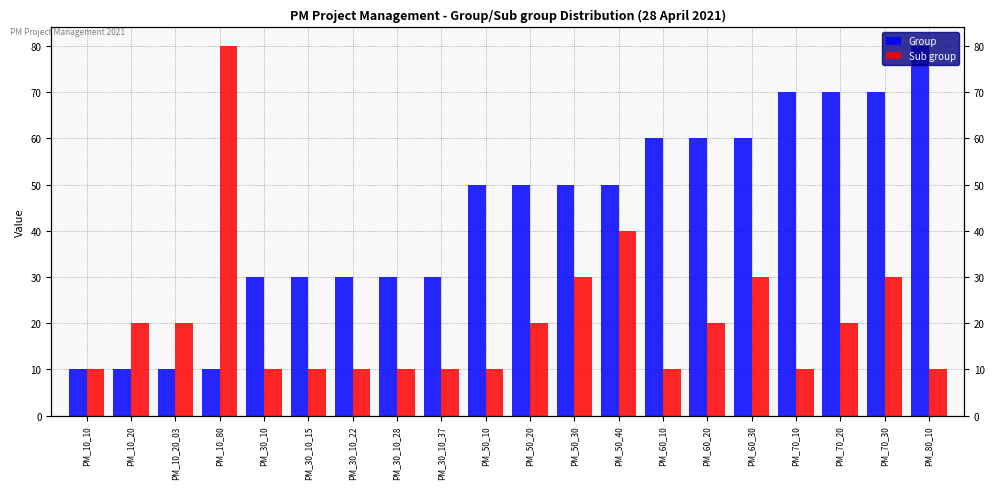

At which label does Sub group reach its minimum?

PM_10_10